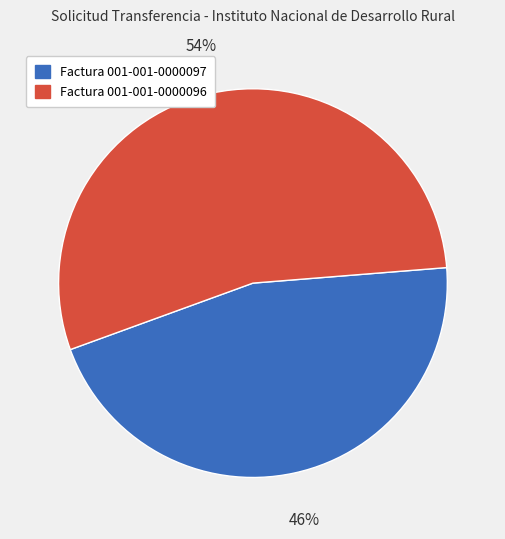

How many segments does this pie chart have?

2